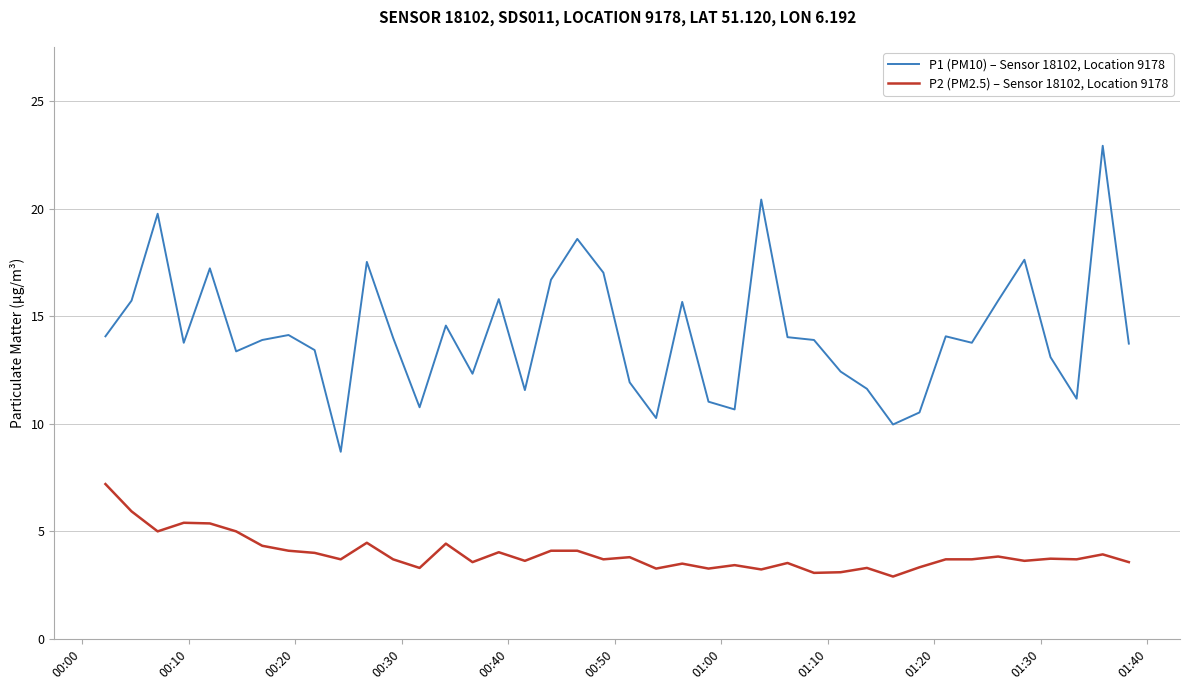

Which series has the largest range (max minus min)?

P1 (PM10) – Sensor 18102, Location 9178